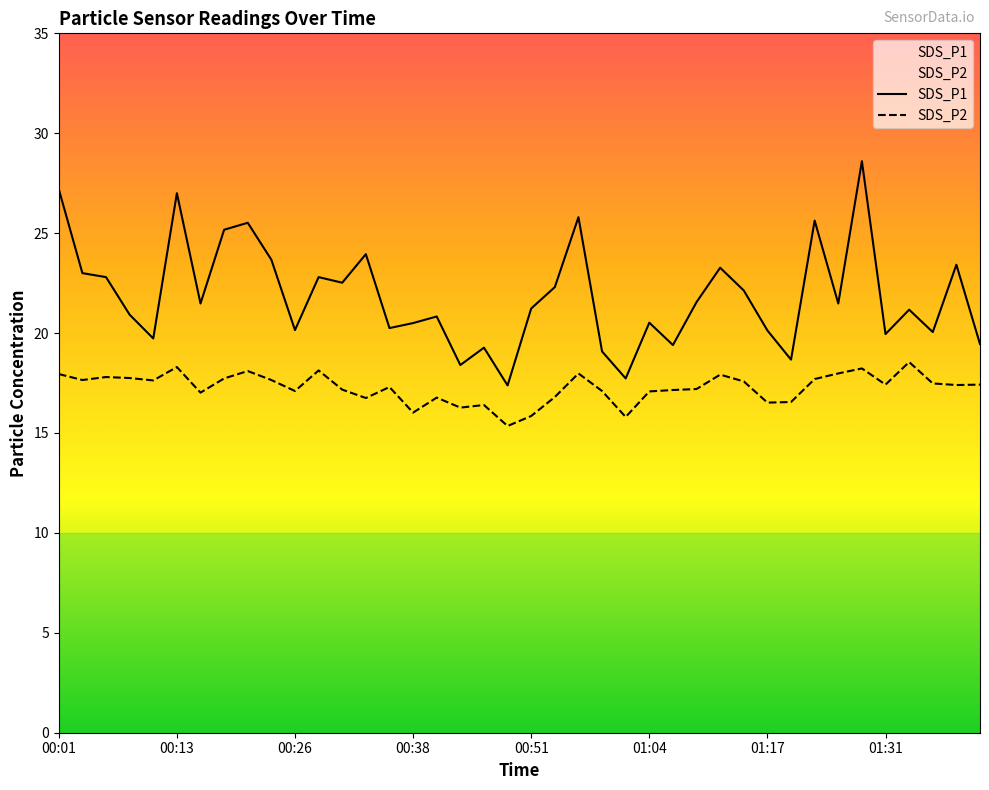

Which series has the largest range (max minus min)?

SDS_P1